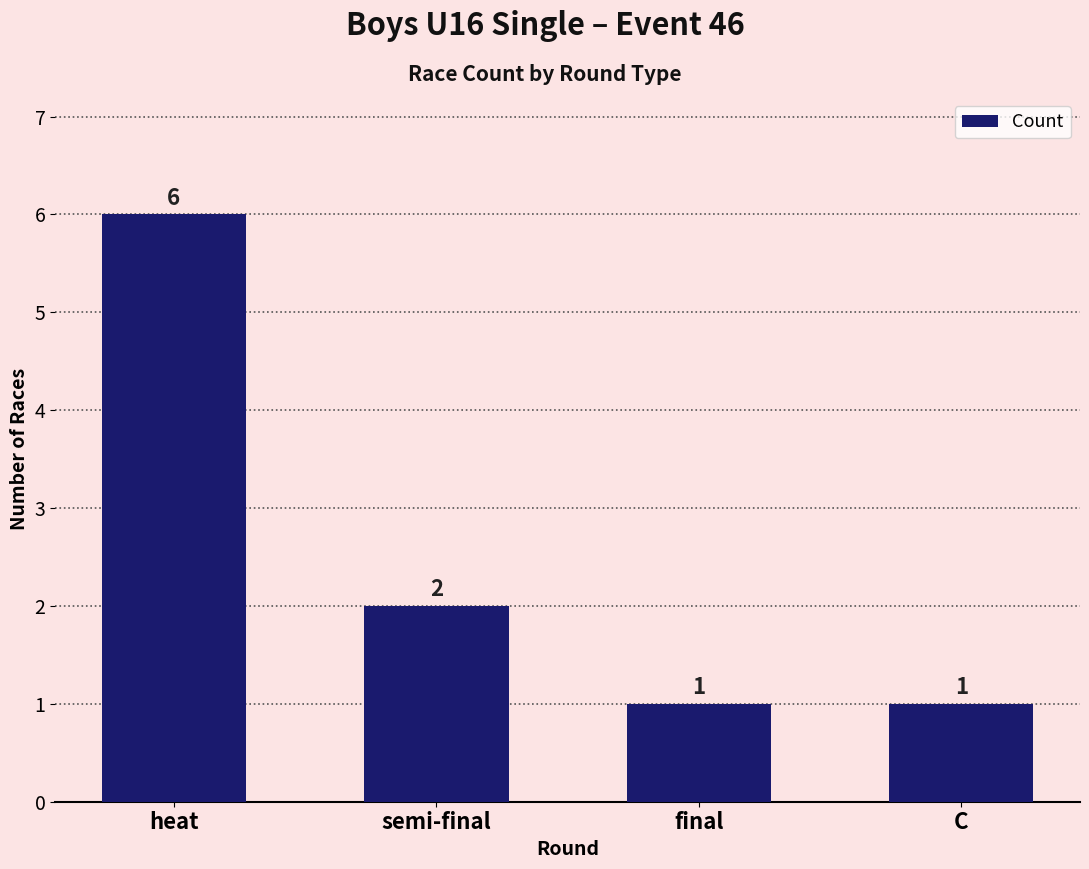

What is the maximum value shown in the chart?

6